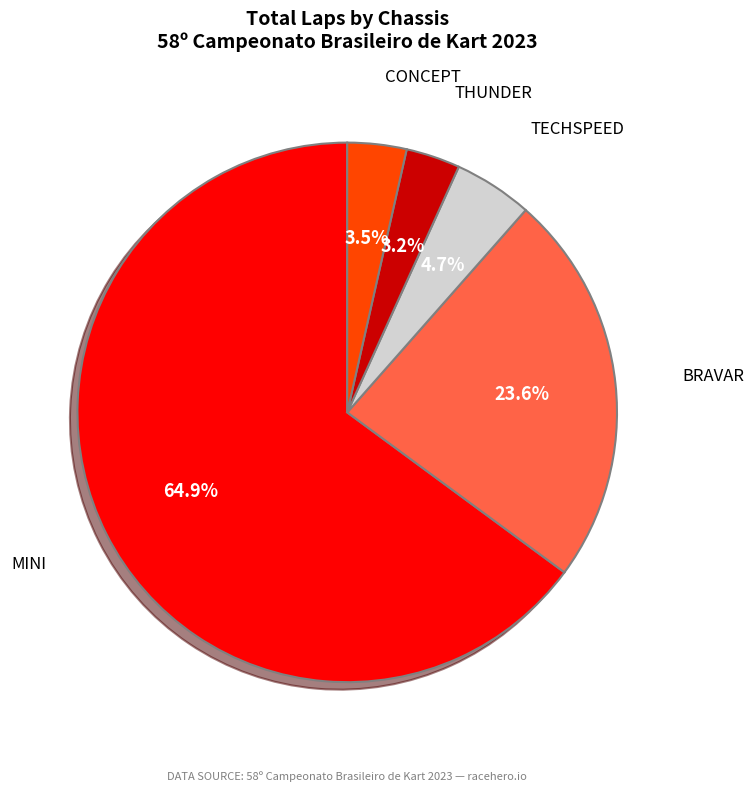

Does any single category account for the majority?

Yes